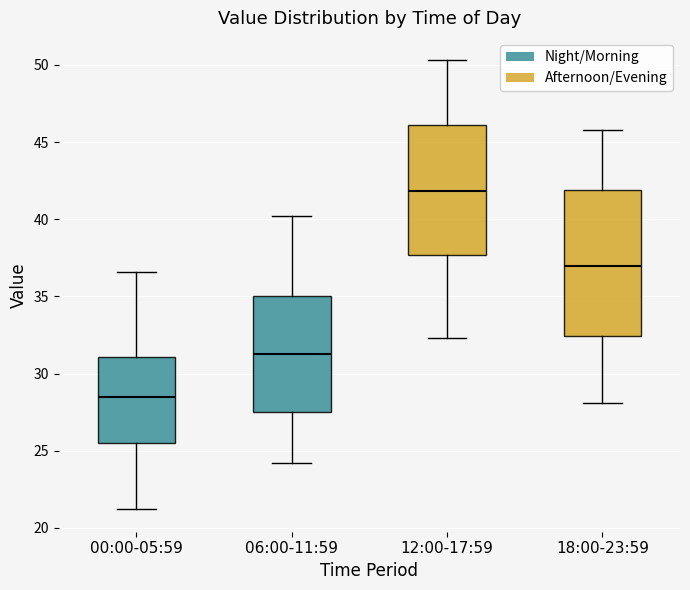

Which box has the lowest median line?

00:00-05:59